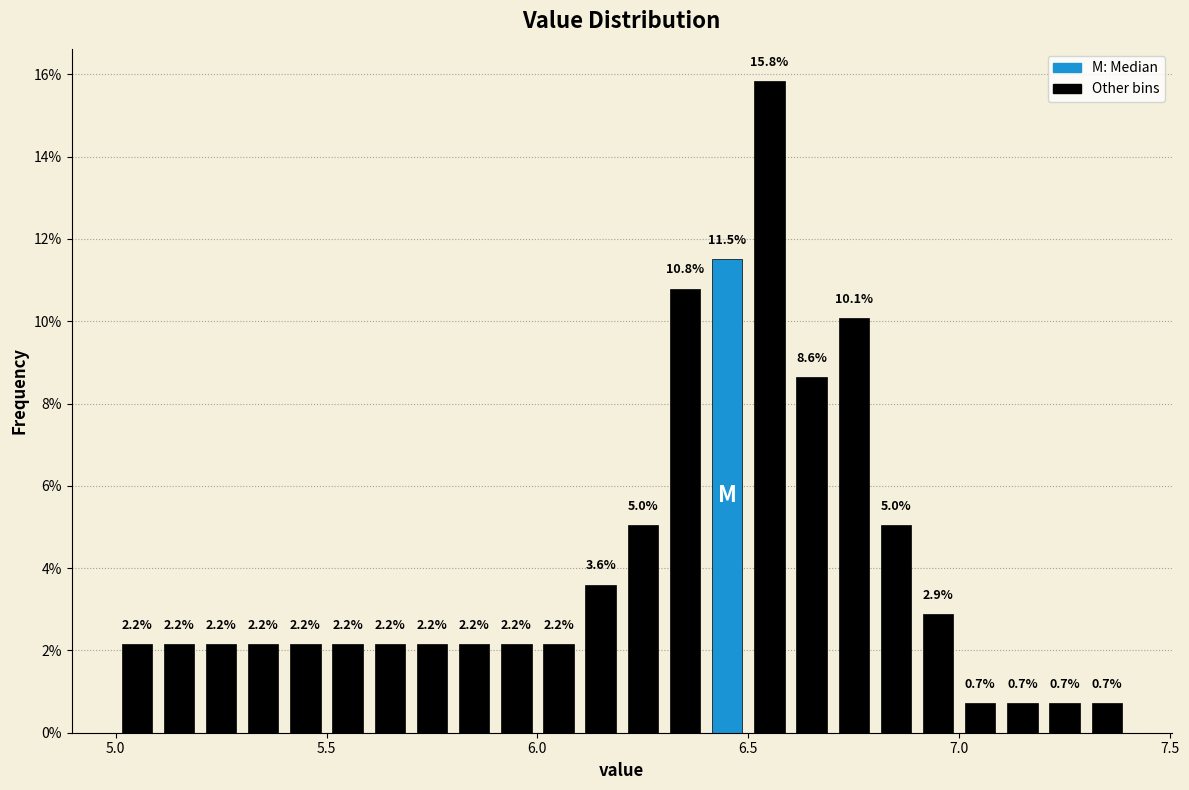

Around what value on the x-axis is the tallest bar? Give the approximate position of its centre, as read against the axis.

6.55